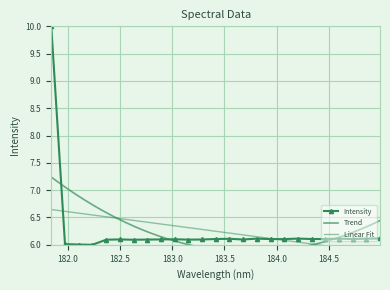

List the labels in order of value, smallest first.

182.2359681898, 182.1045947288, 181.9732053322, 182.6299929592, 182.3673257152, 183.15513622, 182.7613026778, 183.2863821962, 183.6800245112, 182.8925964608, 182.498667305, 183.0238743082, 183.9423730432, 184.0735234058, 183.4176122368, 184.3357763242, 184.46687888, 184.7290361848, 183.5488263418, 184.8600909338, 184.5979655002, 183.811206745, 184.2046578328, 184.9911297472, 181.8418